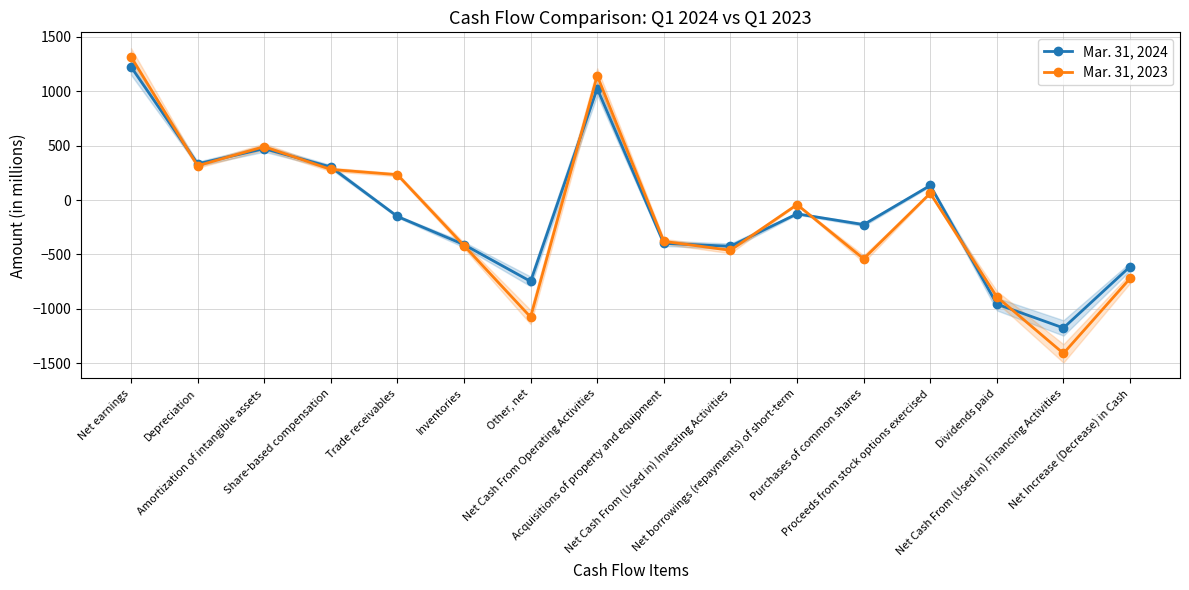

What is the label of the 5th point from the left?

Trade receivables